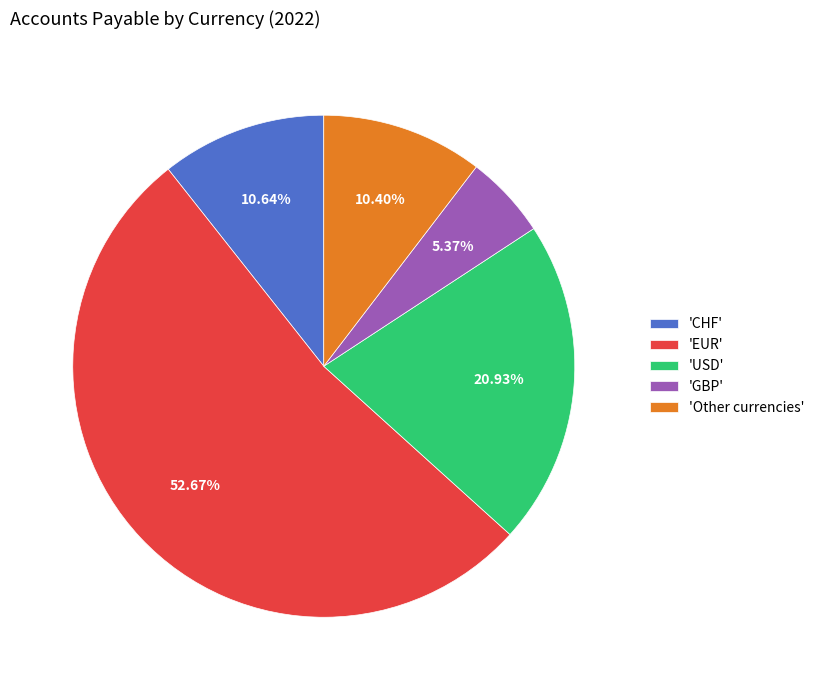

What is the largest slice in the pie chart?

'EUR'